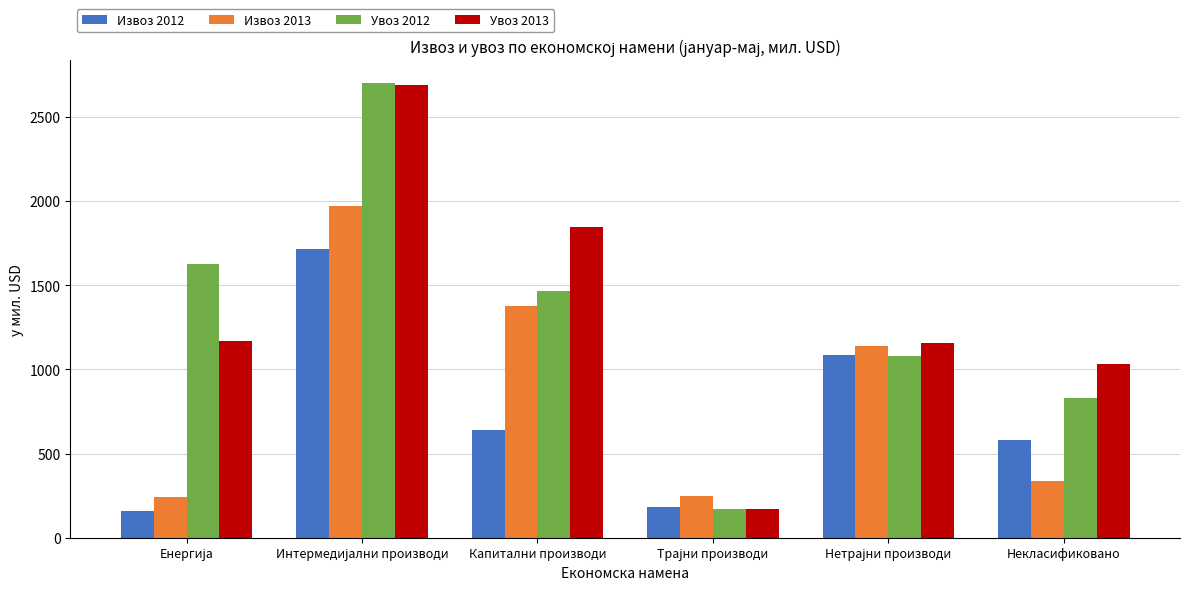

What is the average value of the Увоз 2013 series?

1342.9